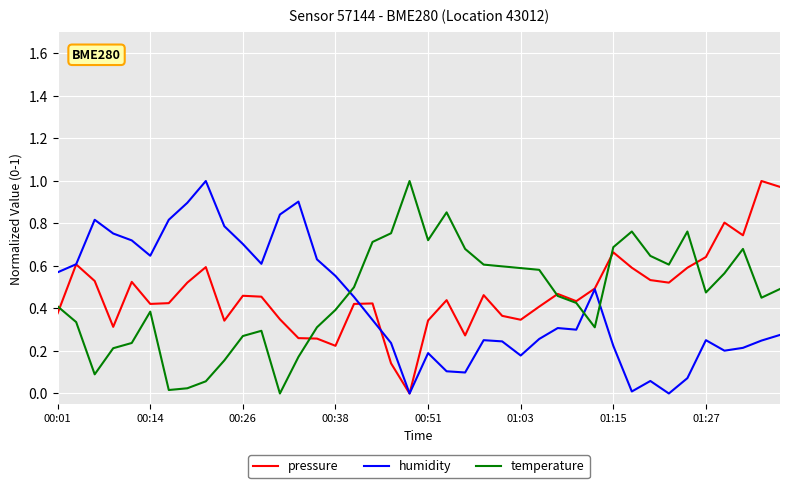

True or false: humidity and temperature intersect in this chart.

True